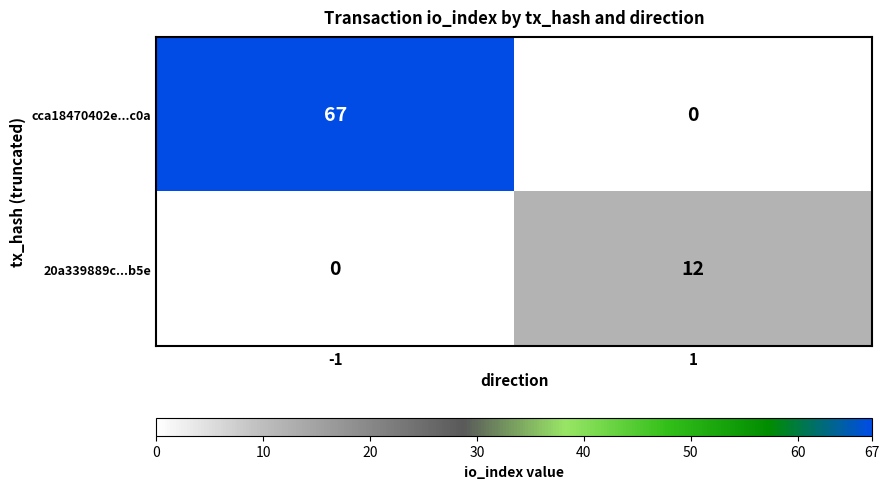

Which series has the largest total across all categories?

cca18470402e...c0a